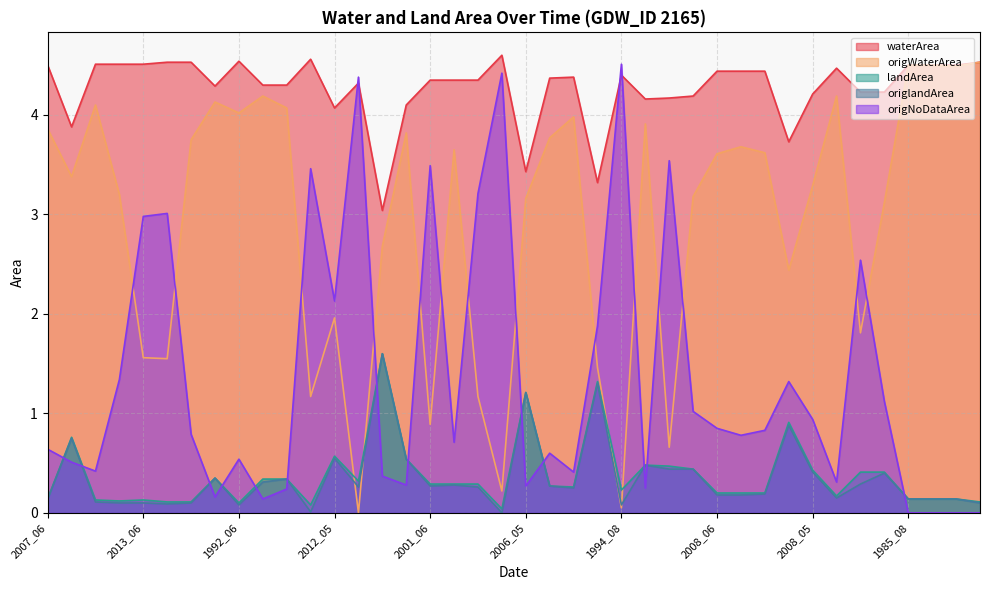

True or false: origlandArea and waterArea cross at least once.

False